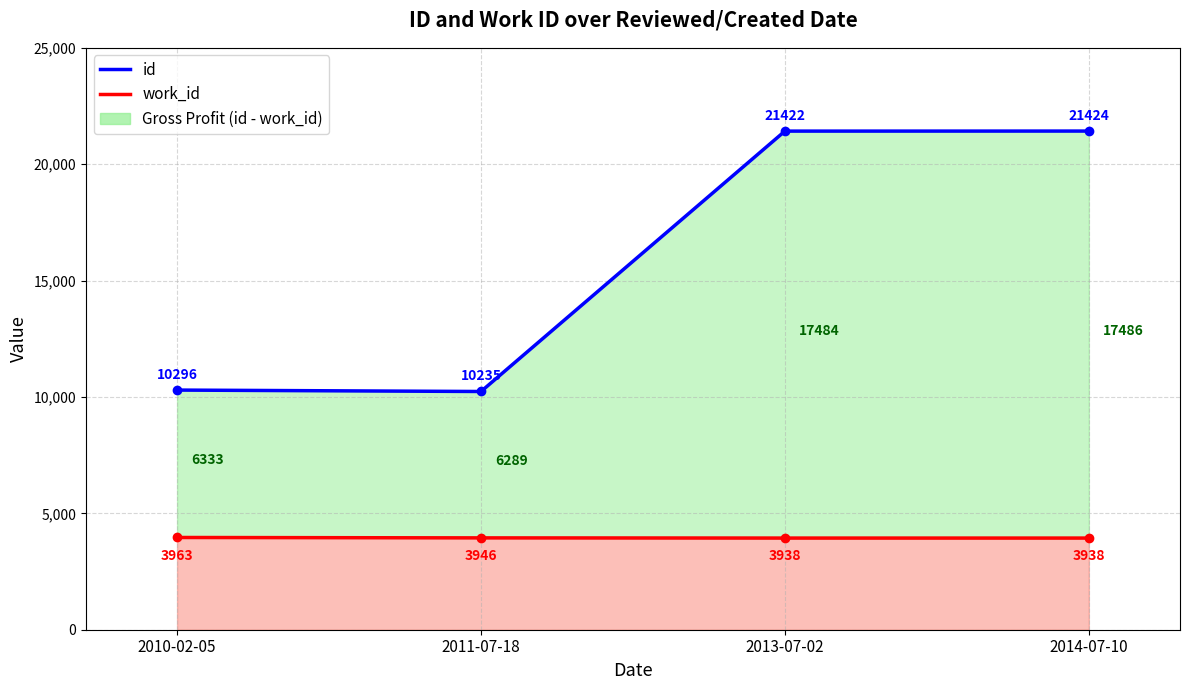

What is the label of the 1st point from the left?

2010-02-05